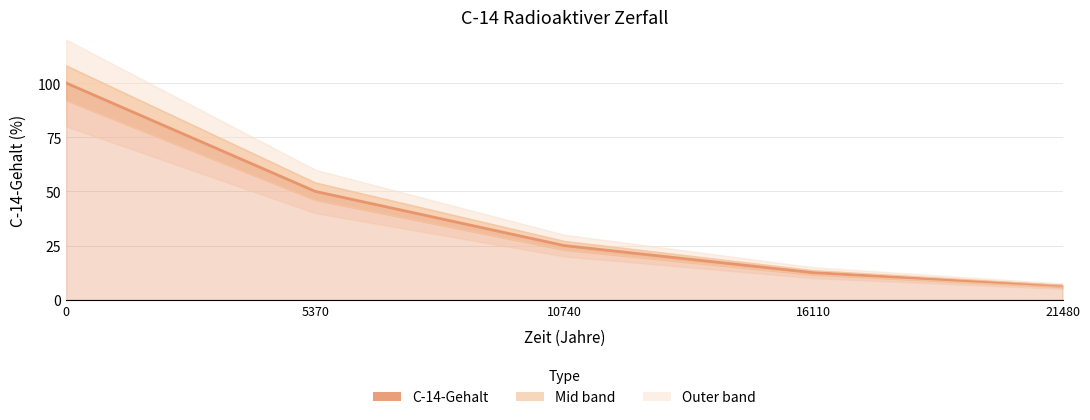

Reading right to left, transcribe all the data shown in this chart.

21480=6.2	16110=12.5	10740=25.0	5370=50.0	0=100.0